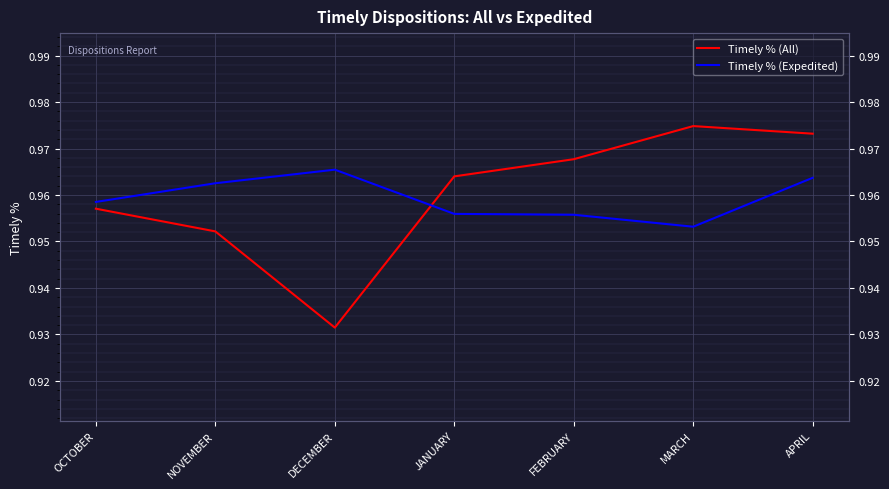

Where is Timely % (All) nearest to the value 0?

DECEMBER